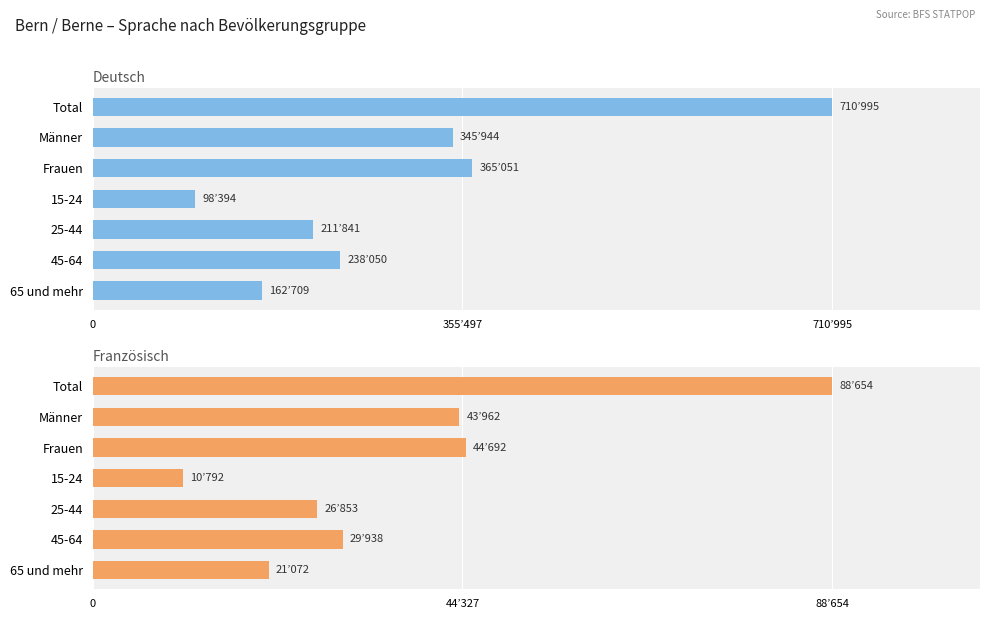

Between Total and Frauen, which series saw the biggest shift?

Deutsch